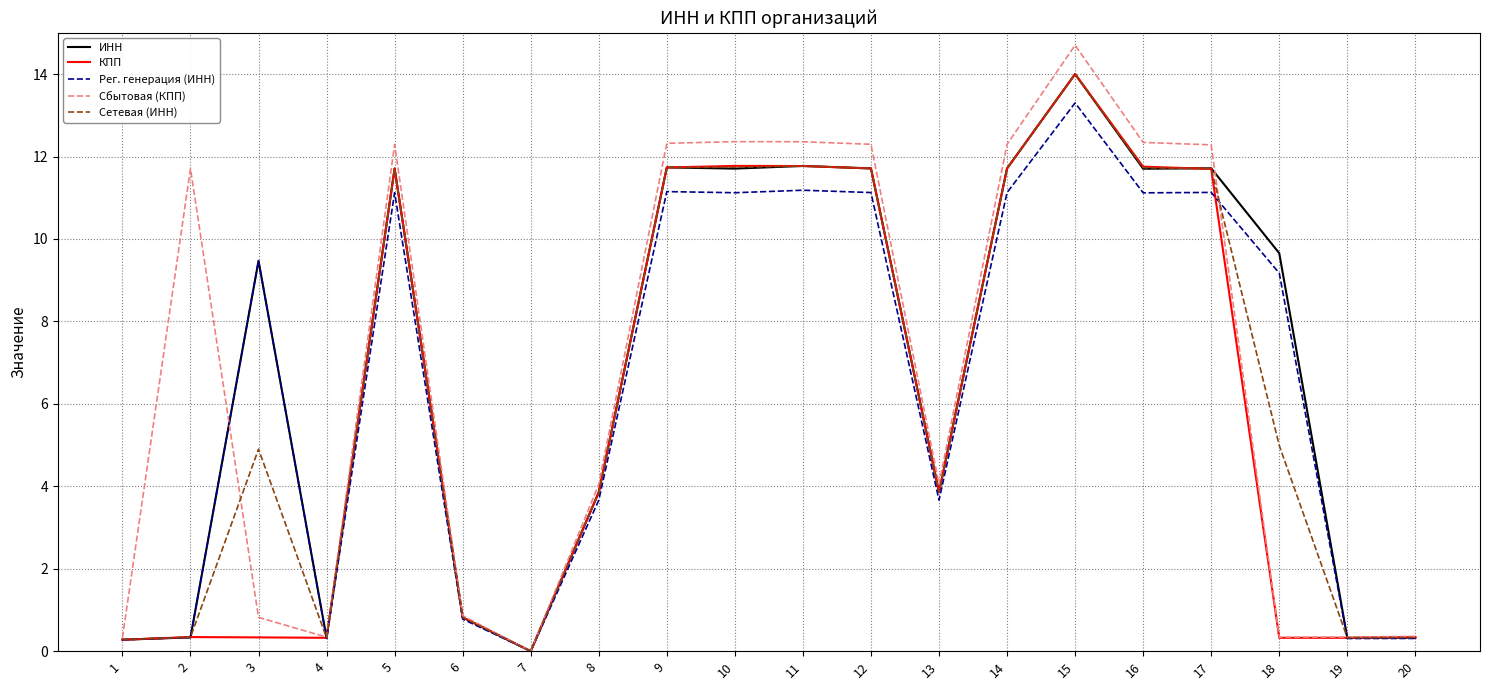

Is the value of Сбытовая (КПП) at 7 greater than the value of ИНН at 4?

No